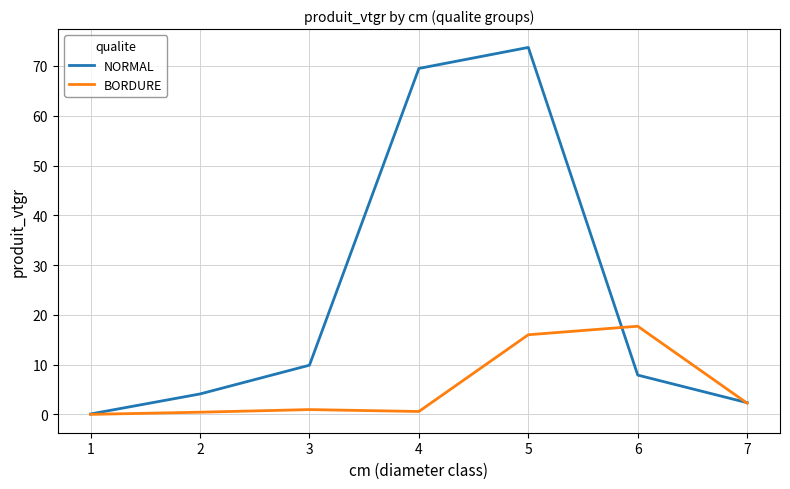

How many categories are shown in the chart?

7